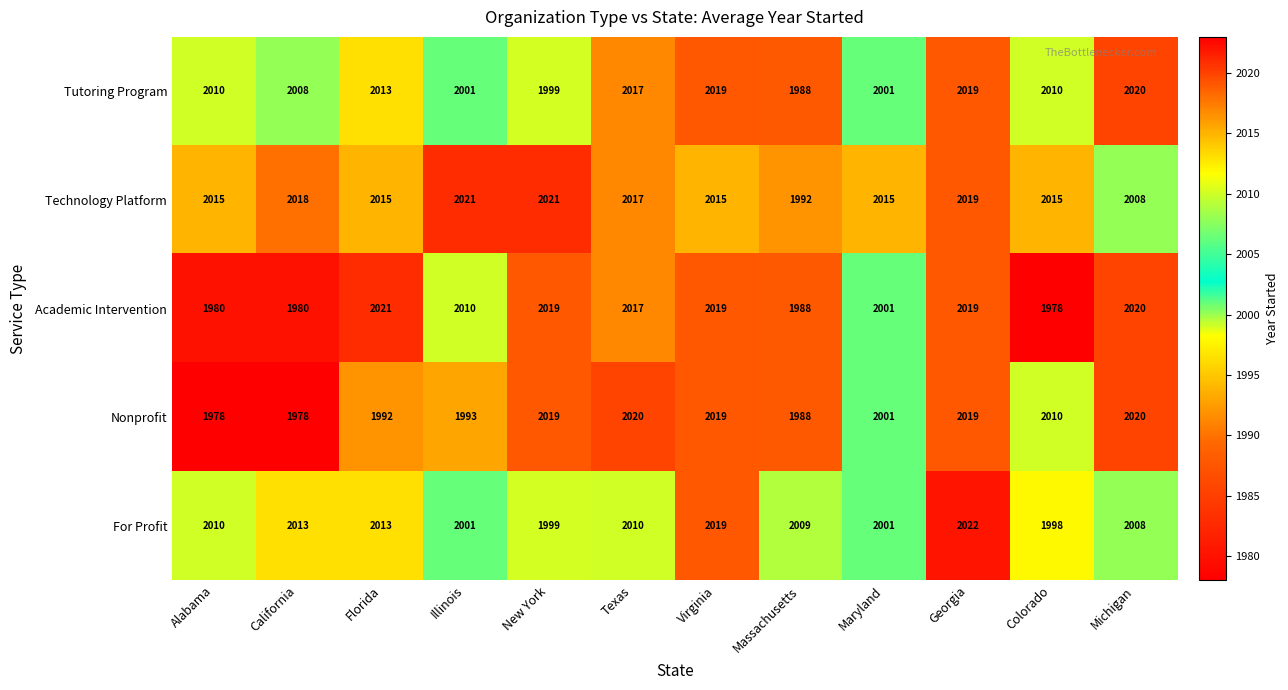

Read the Academic Intervention value at Virginia.

2019